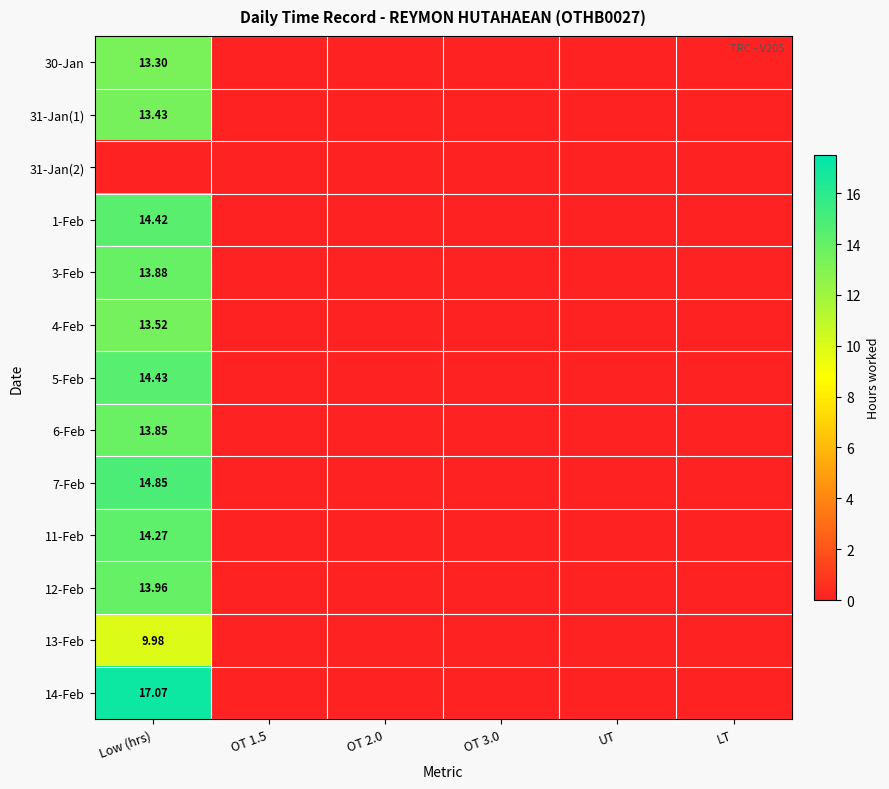

Between UT and Low (hrs), which is larger?

Low (hrs)